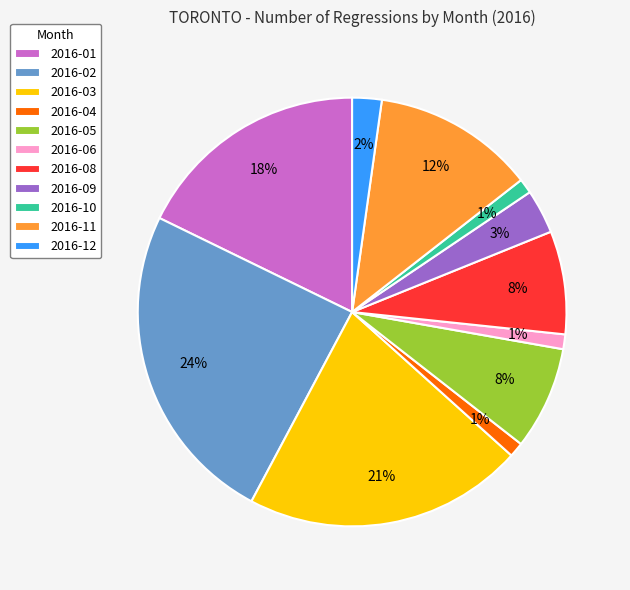

What is the ratio of the value at 2016-11 to the value at 2016-01?

0.7